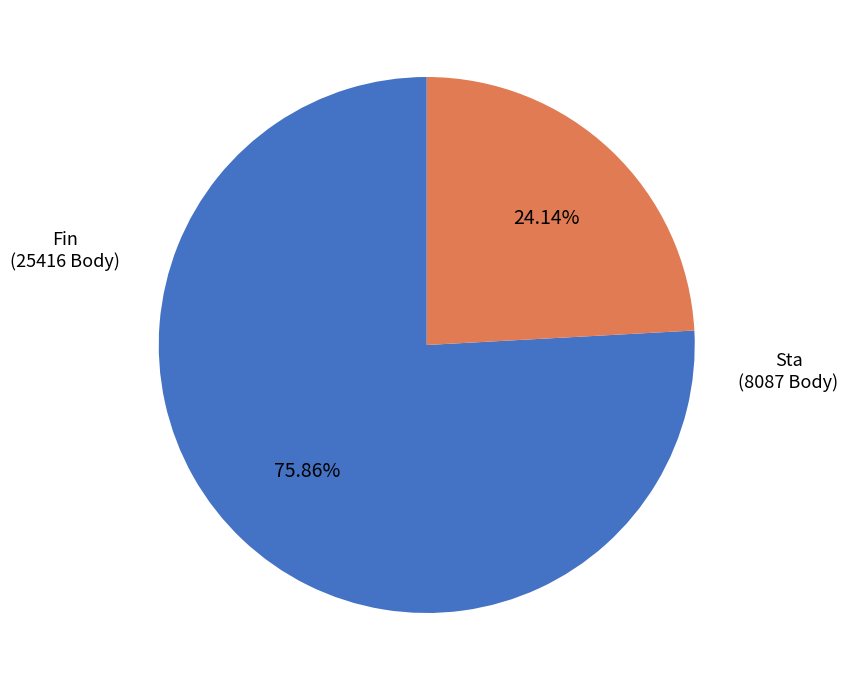

Does any single category account for the majority?

Yes